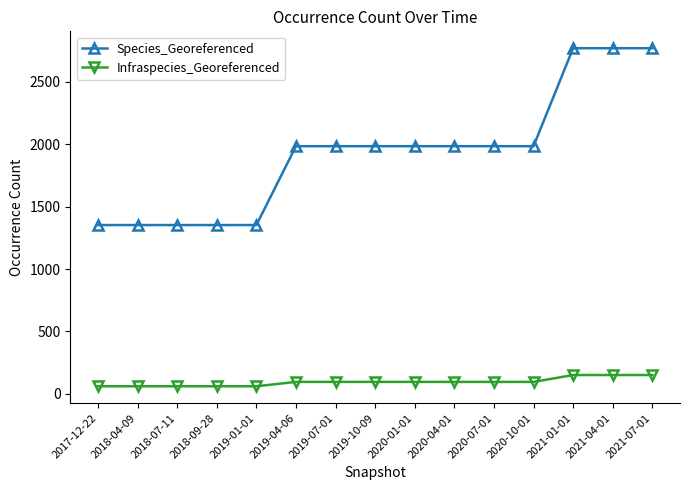

At 2018-09-28, list the series in order from largest to smallest.

Species_Georeferenced, Infraspecies_Georeferenced